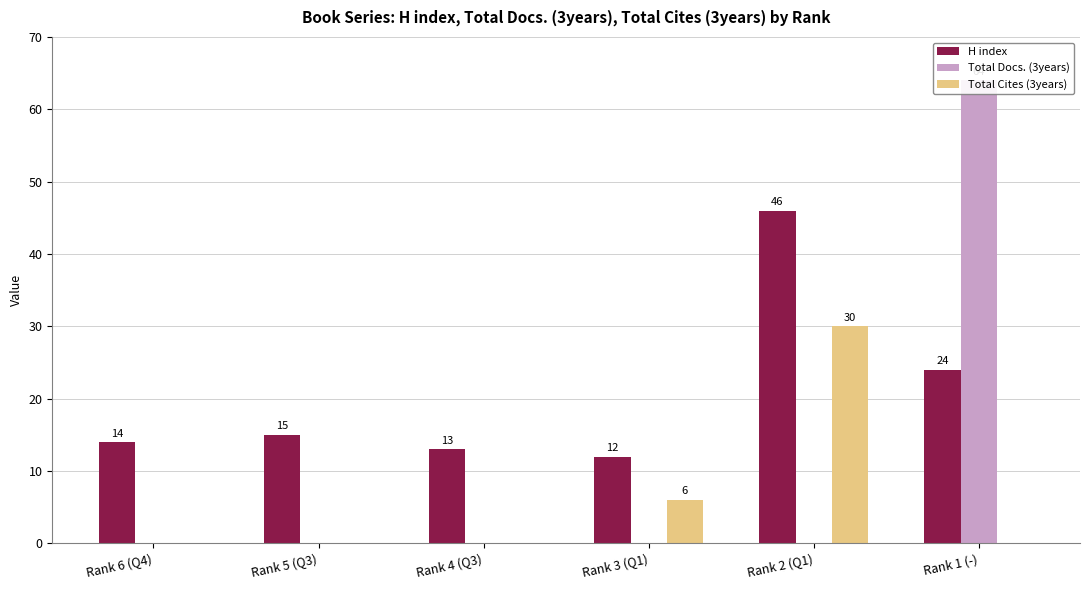

How many values in the Total Docs. (3years) series exceed 0?

1